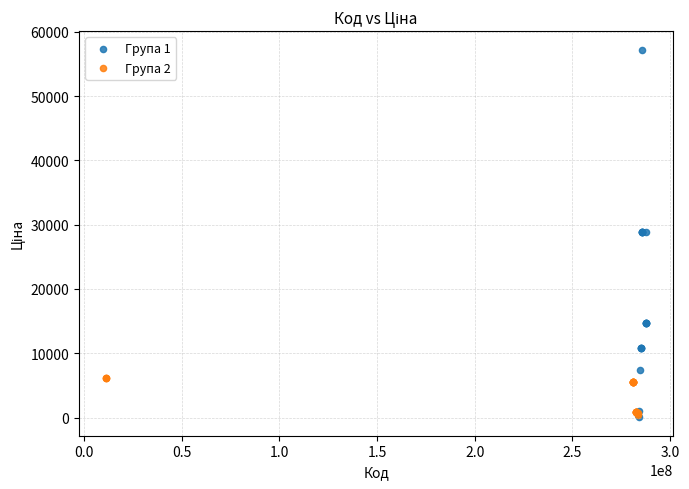

Which series contains the highest Y value?

Група 1